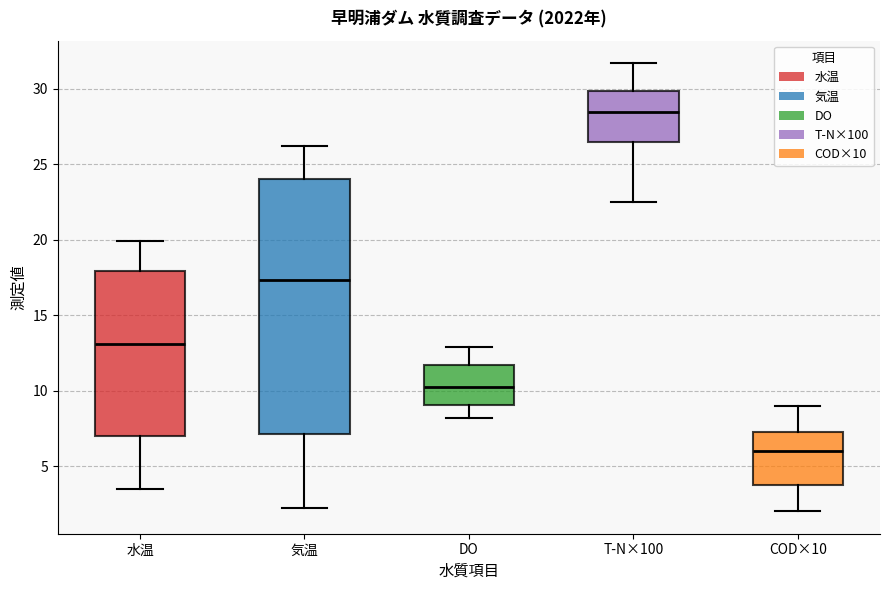

Which box has the highest median line?

T-N×100